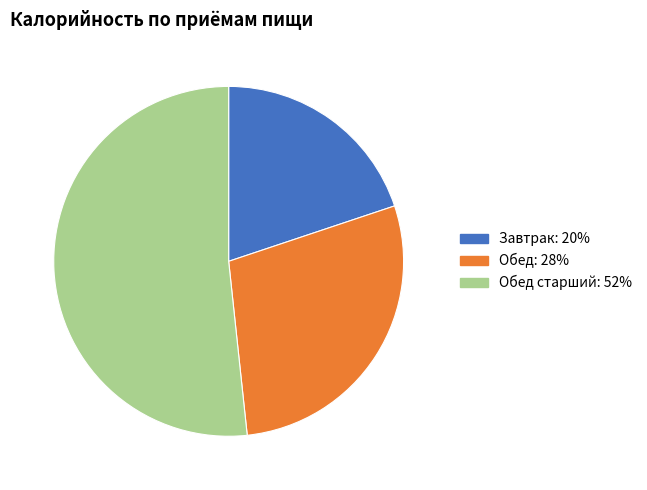

Is there any slice that represents more than half of the pie?

Yes